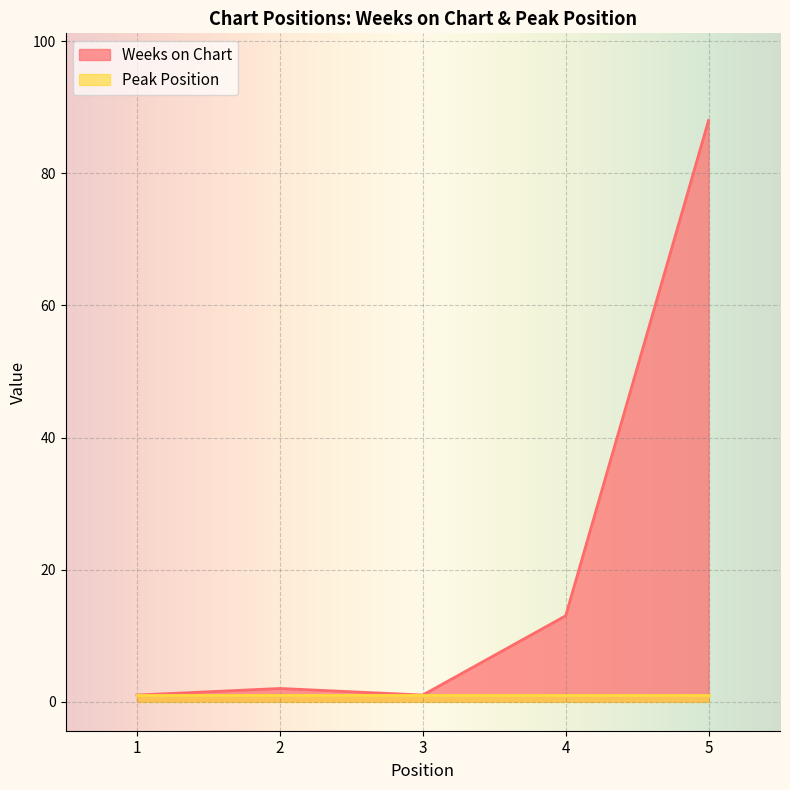

Does the chart display data point markers on the line(s)?

No